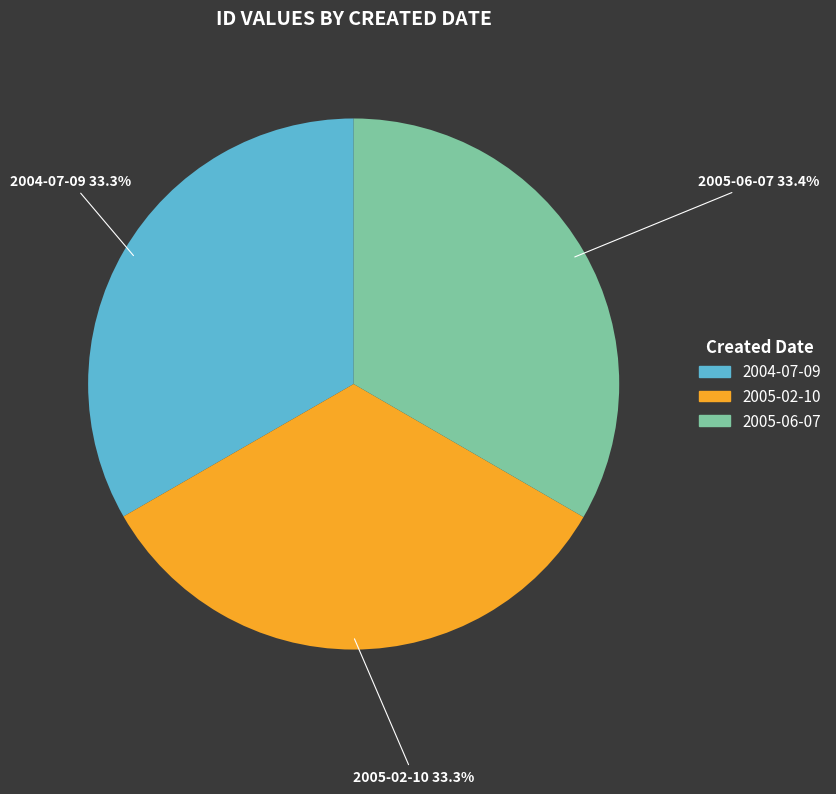

Approximately how many times larger is the value at 2005-06-07 compared to 2004-07-09?

1.0